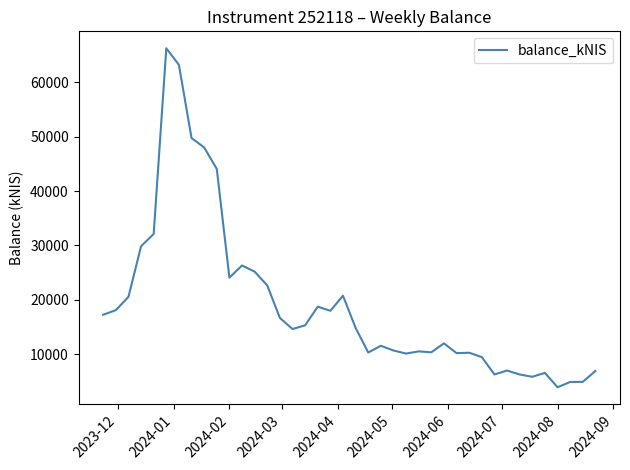

What is the minimum value shown in the chart?

3956.6